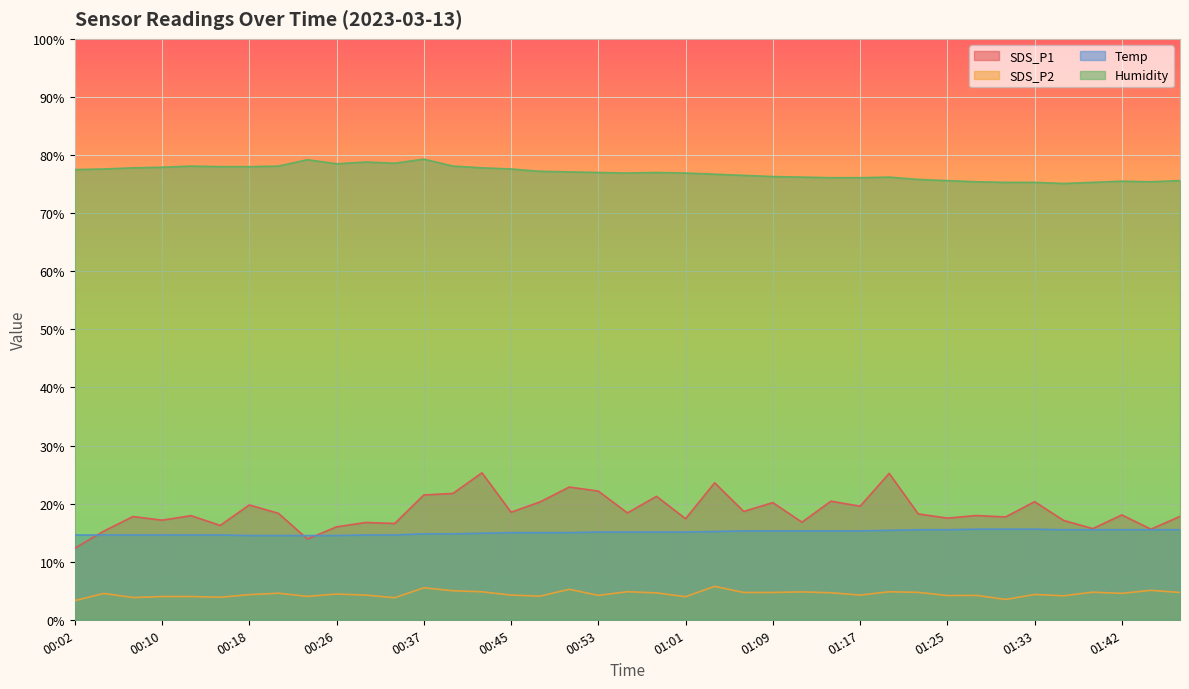

At which label does Temp reach its peak?

01:28